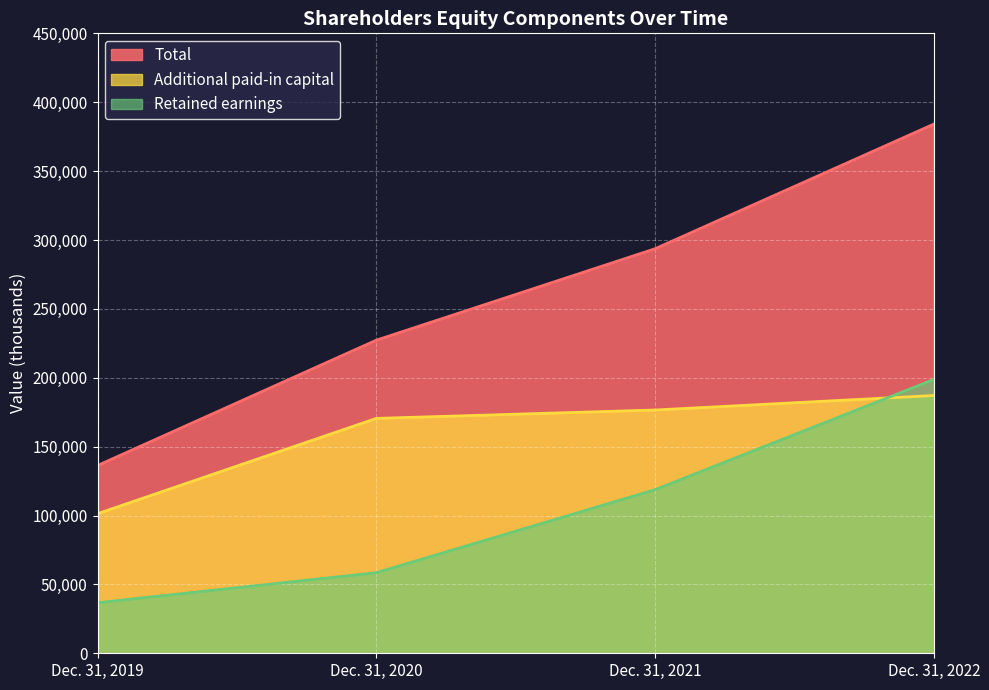

What is the average value of the Additional paid-in capital series?

158878